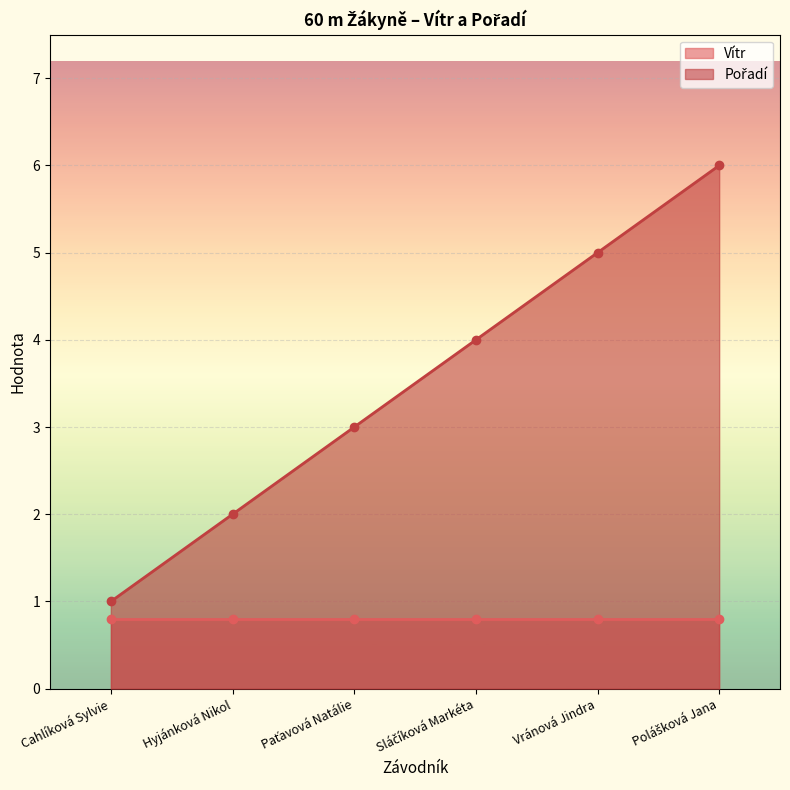

What is the sum of all values?

21